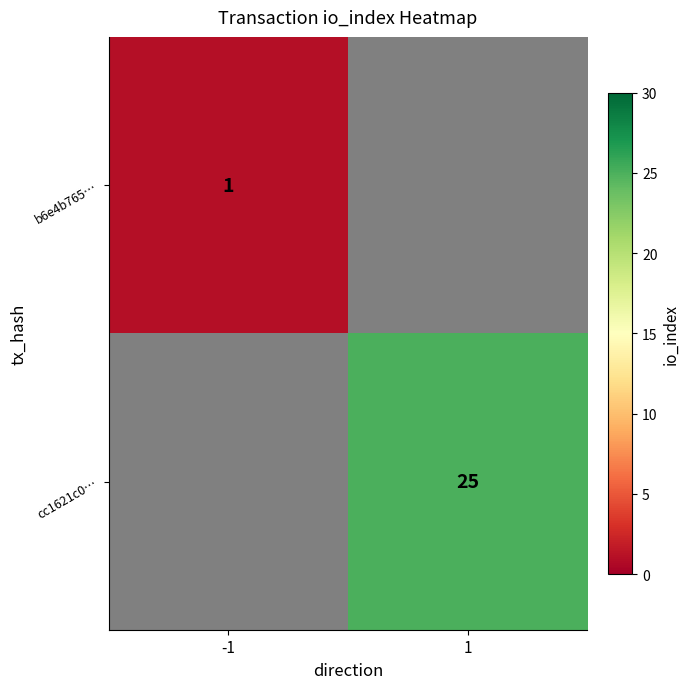

Is it true that cc1621c0… equals 37.3 at 1?

False